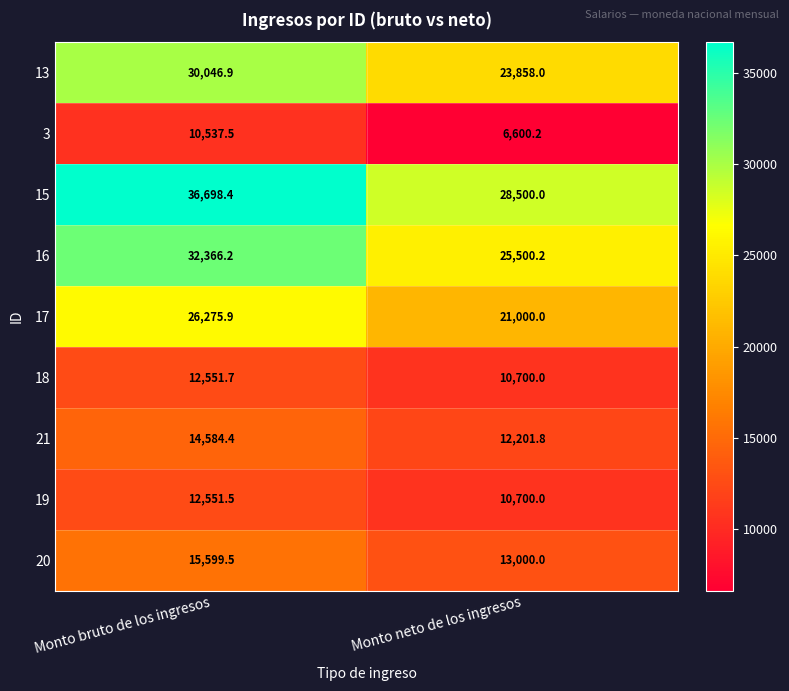

Reading left to right, extract all data points from this chart.

13: 30046.9	23858.0
3: 10537.5	6600.2
15: 36698.4	28500.0
16: 32366.2	25500.2
17: 26275.9	21000.0
18: 12551.7	10700.0
21: 14584.4	12201.8
19: 12551.5	10700.0
20: 15599.5	13000.0